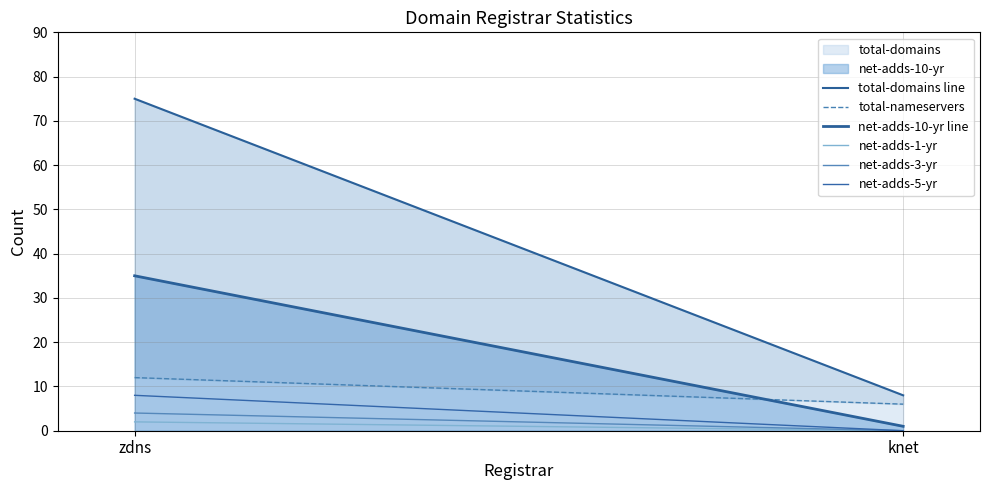

Which category has the lowest value across all series?

knet